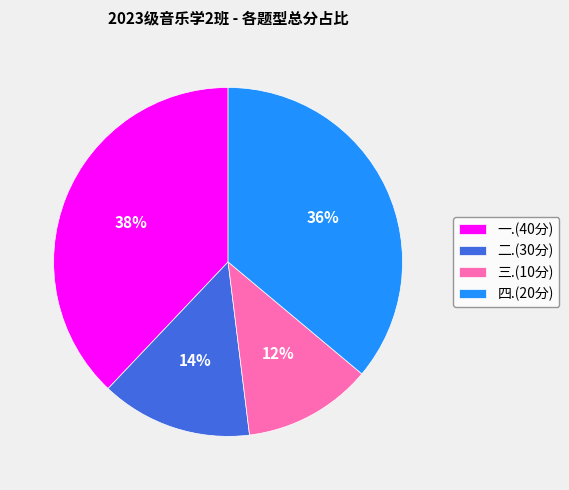

To the nearest percent, what percentage of the pie is 三.(10分)?

12%